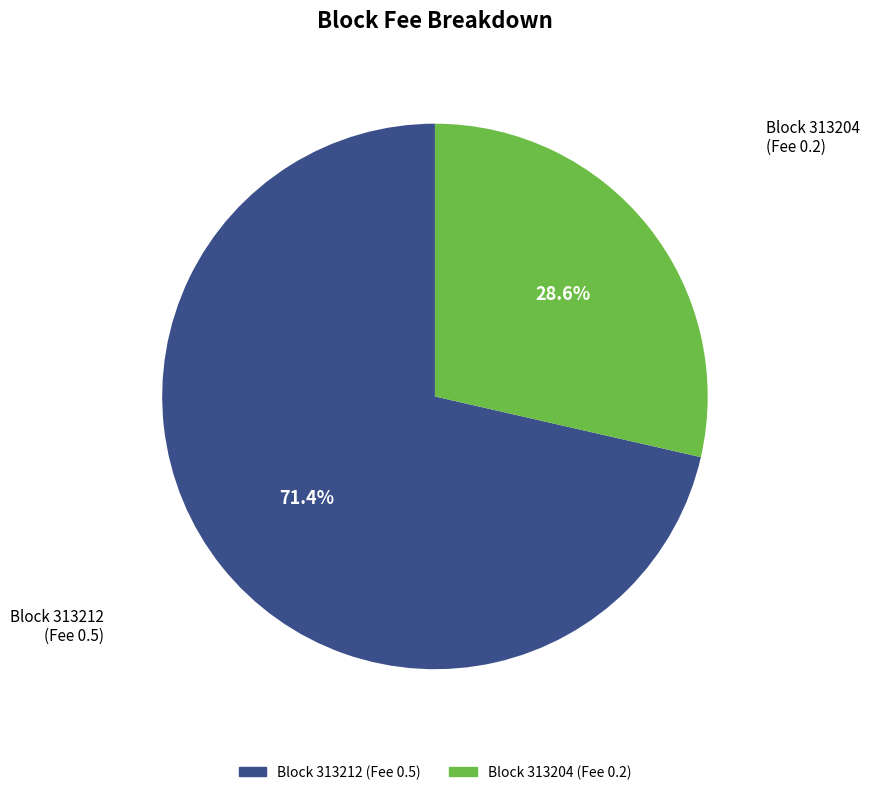

Does any single category account for the majority?

Yes